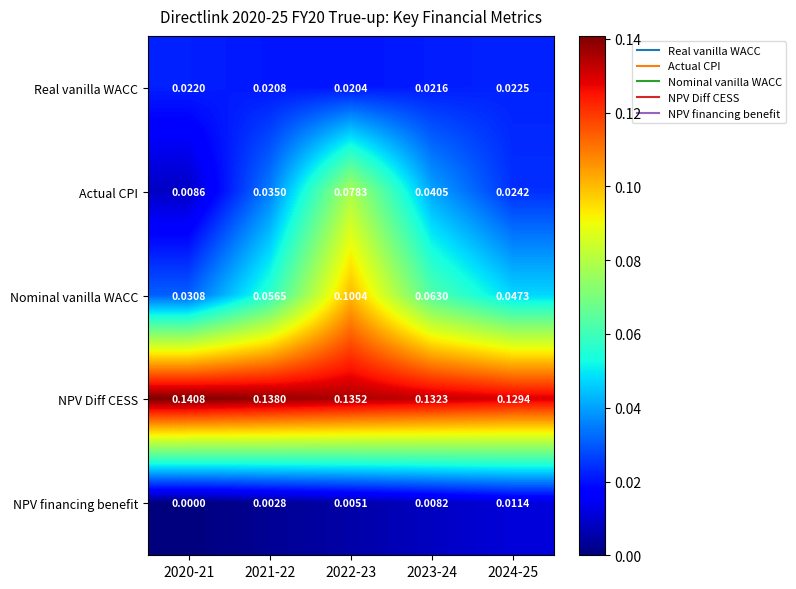

Which label corresponds to the largest value in the chart?

2020-21